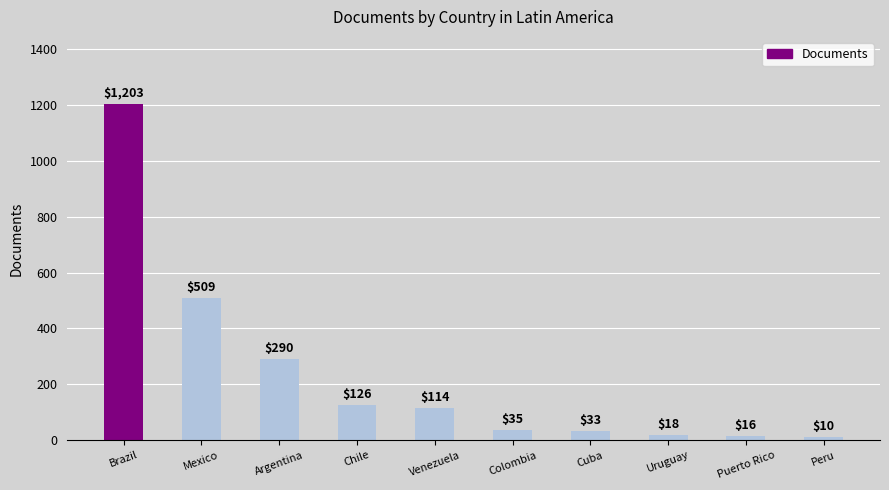

The value at Mexico is 801. True or false?

False